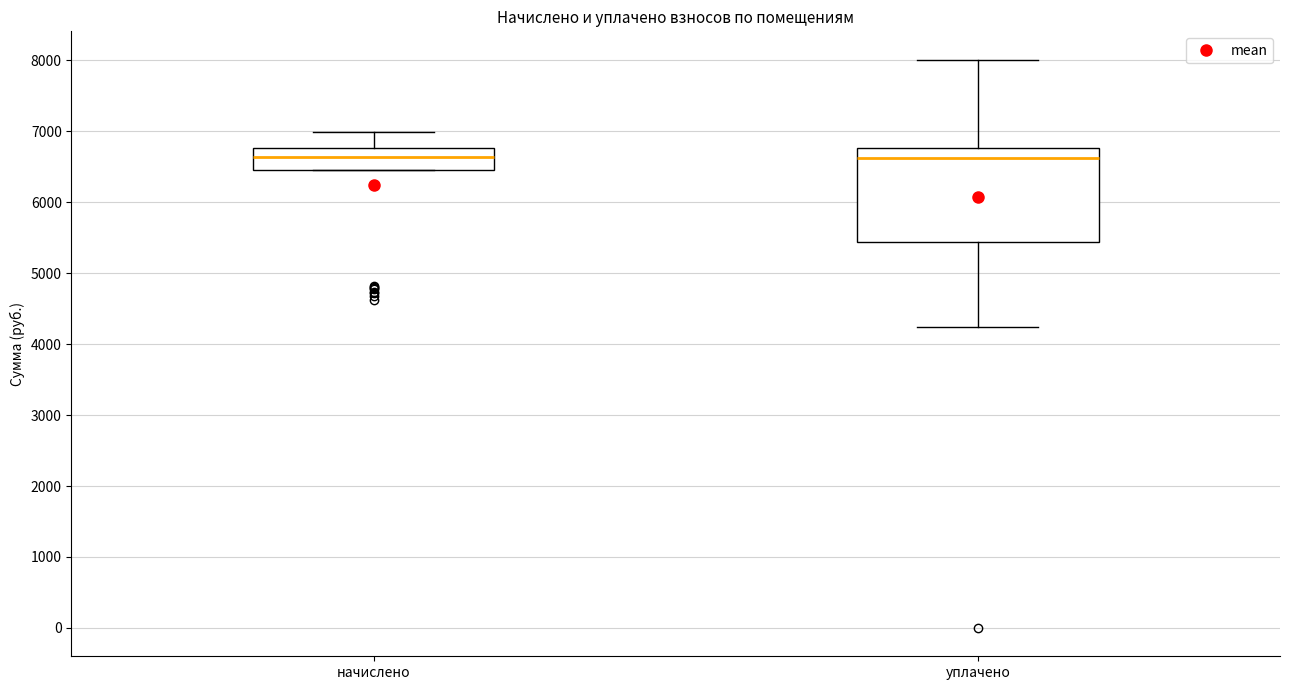

Reading left to right, transcribe this box plot: for each box, give where its median line is, the range the box spans, and where its two whiskers end, as read against the y-axis. The values are not printed on the chart, so give them approximately, as read against the axis.

начислено: median 6600, box 6500 to 6800, whiskers 6500 to 7000
уплачено: median 6600, box 5400 to 6800, whiskers 4200 to 8000